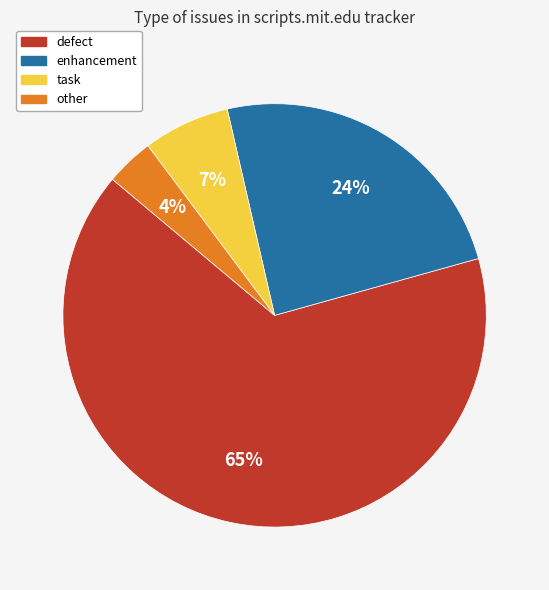

To the nearest percent, what portion does defect represent?

65%